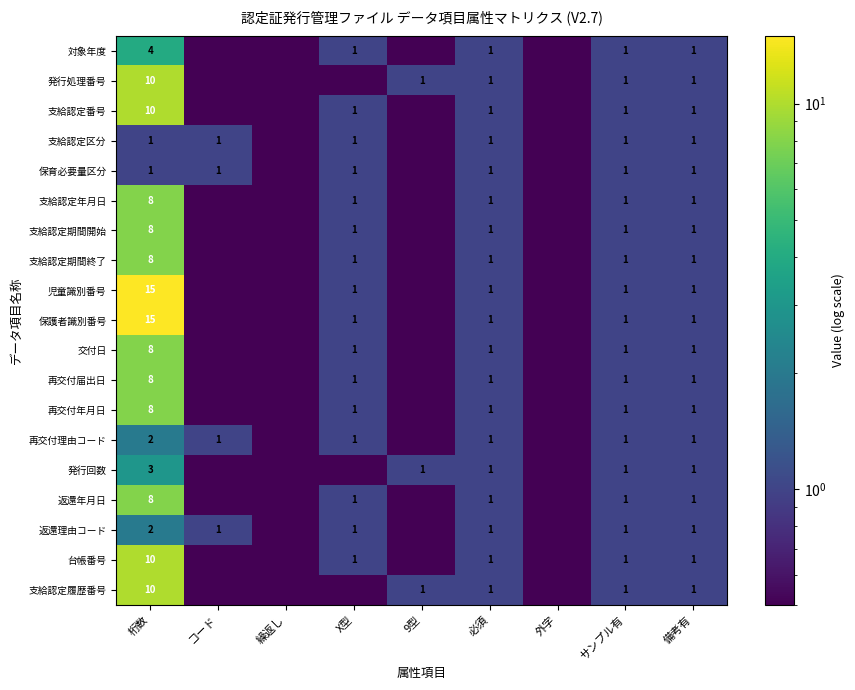

What is the greatest value displayed?

15.0